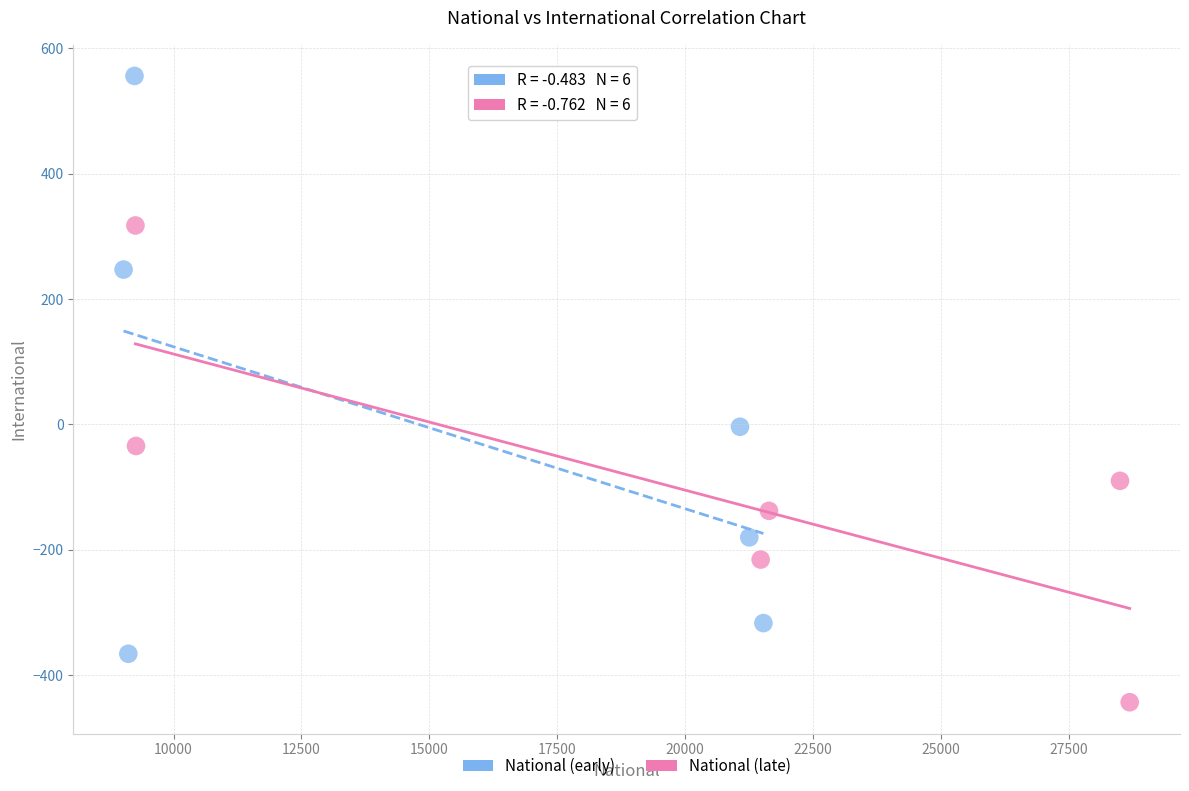

Which series contains the lowest Y value?

National (late)